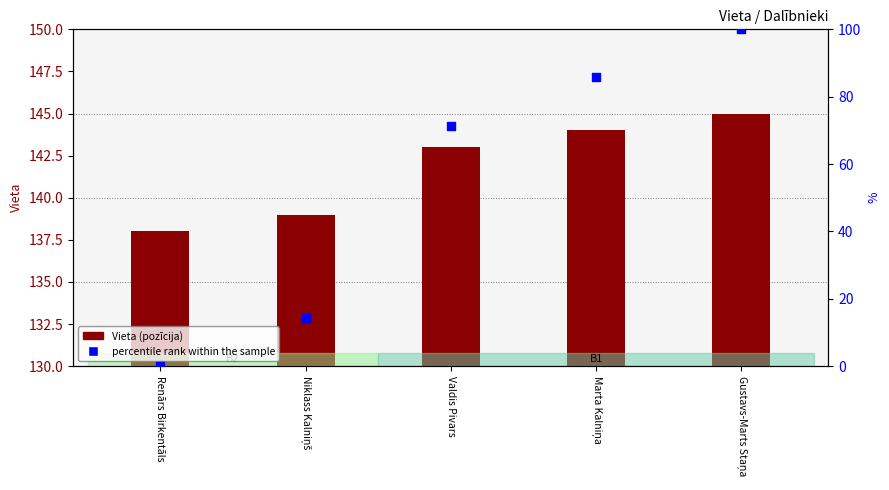

At how many categories does at least one series exceed 40?

5